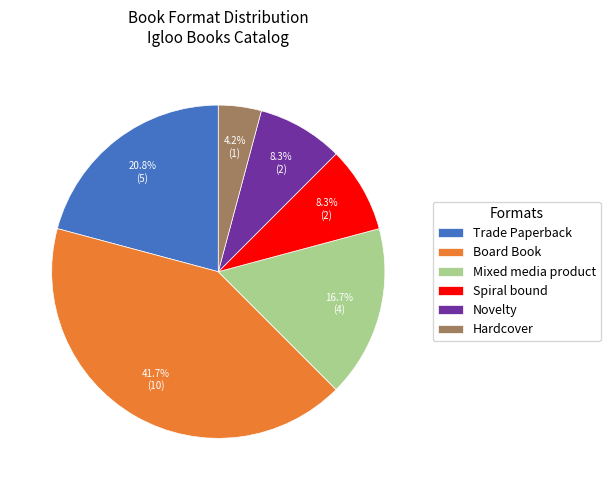

To the nearest percent, what percentage of the pie is Trade Paperback?

21%